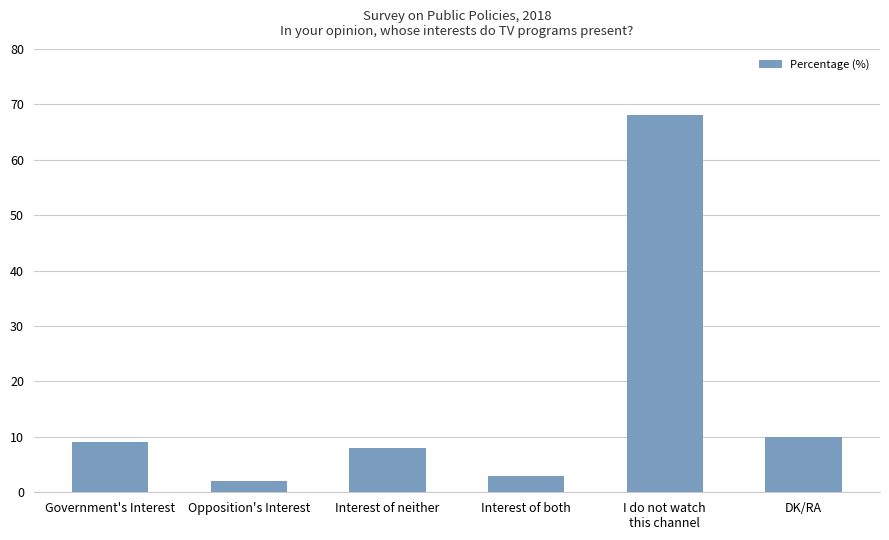

Rank the categories by value from lowest to highest.

Opposition's Interest, Interest of both, Interest of neither, Government's Interest, DK/RA, I do not watch
this channel